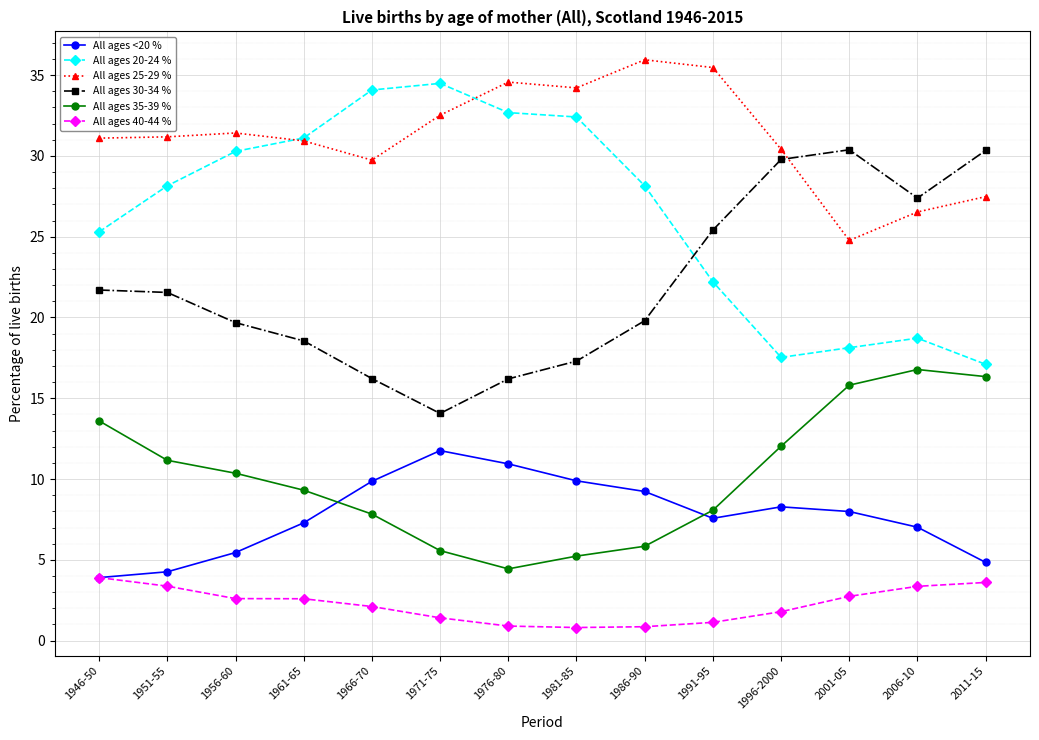

True or false: All ages 20-24 % and All ages 40-44 % cross at least once.

False